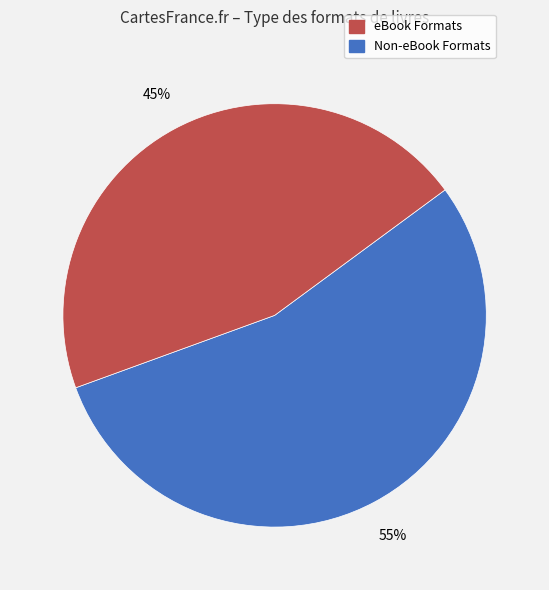

Is there any slice that represents more than half of the pie?

Yes